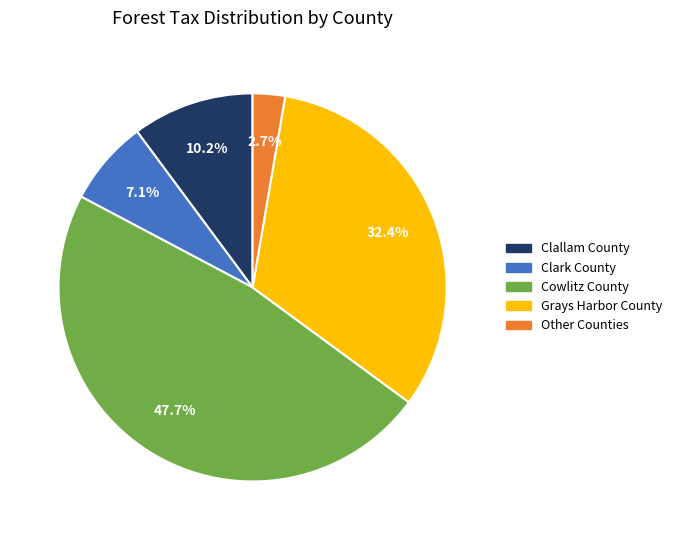

Is there a majority slice in this chart?

No